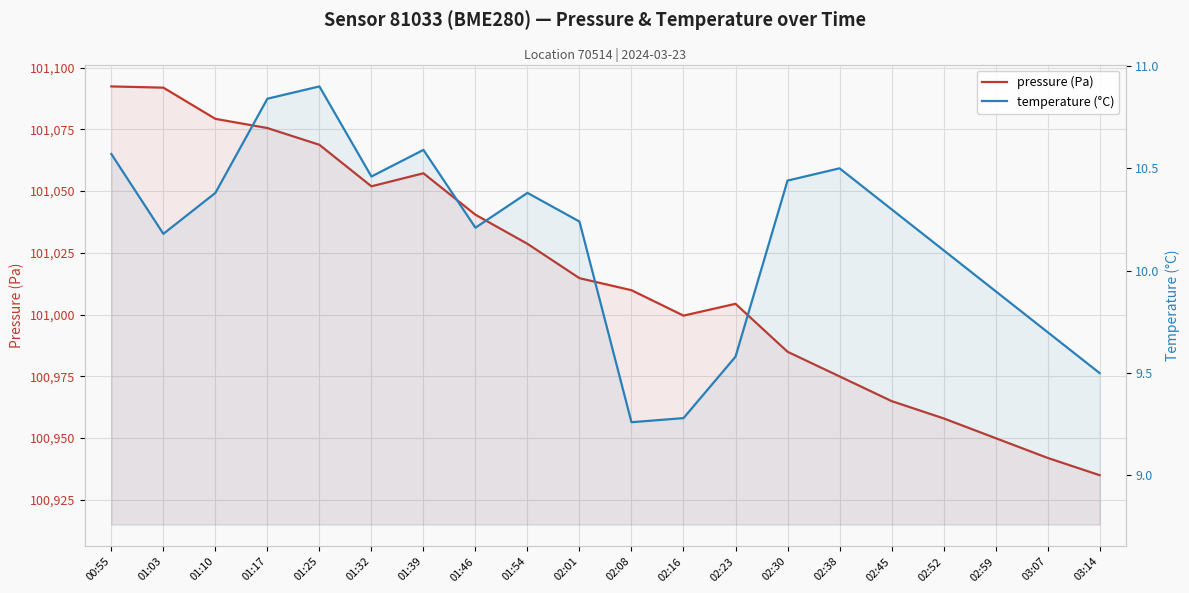

True or false: temperature (°C) and pressure (Pa) cross at least once.

False